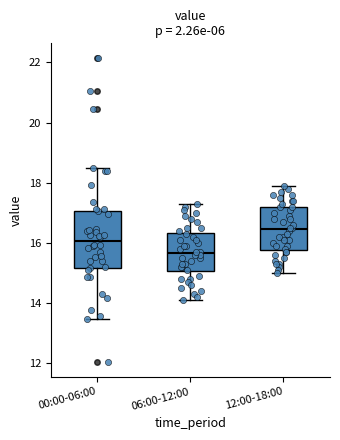

Reading left to right, transcribe this box plot: for each box, give where its median line is, the range the box spans, and where its two whiskers end, as read against the y-axis. The values are not printed on the chart, so give them approximately, as read against the axis.

00:00-06:00: median 16.0, box 15.2 to 17.0, whiskers 13.4 to 18.6
06:00-12:00: median 15.6, box 15.0 to 16.4, whiskers 14.2 to 17.4
12:00-18:00: median 16.4, box 15.8 to 17.2, whiskers 15.0 to 18.0